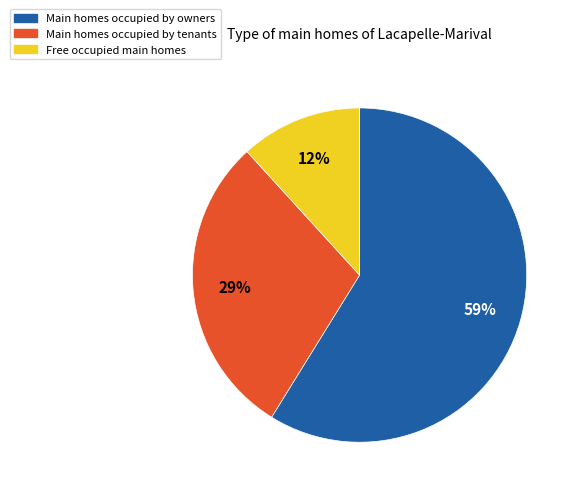

Count the number of slices in the pie.

3